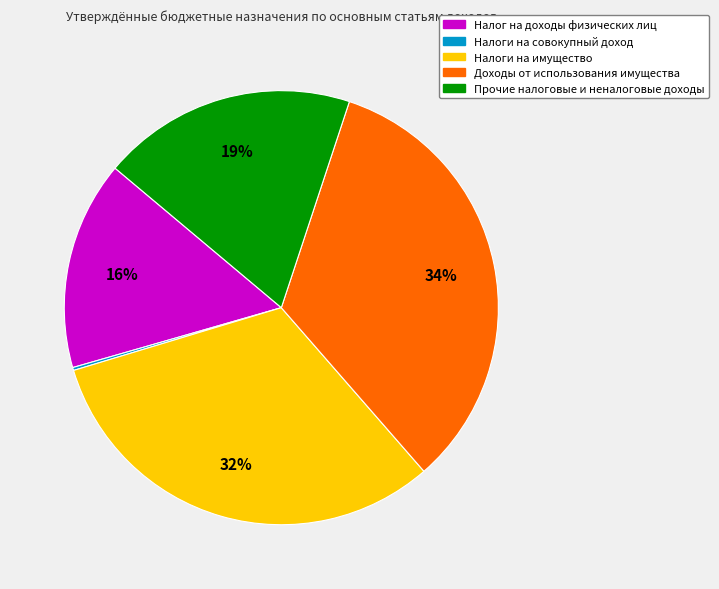

To the nearest percent, what portion does Налоги на имущество represent?

32%